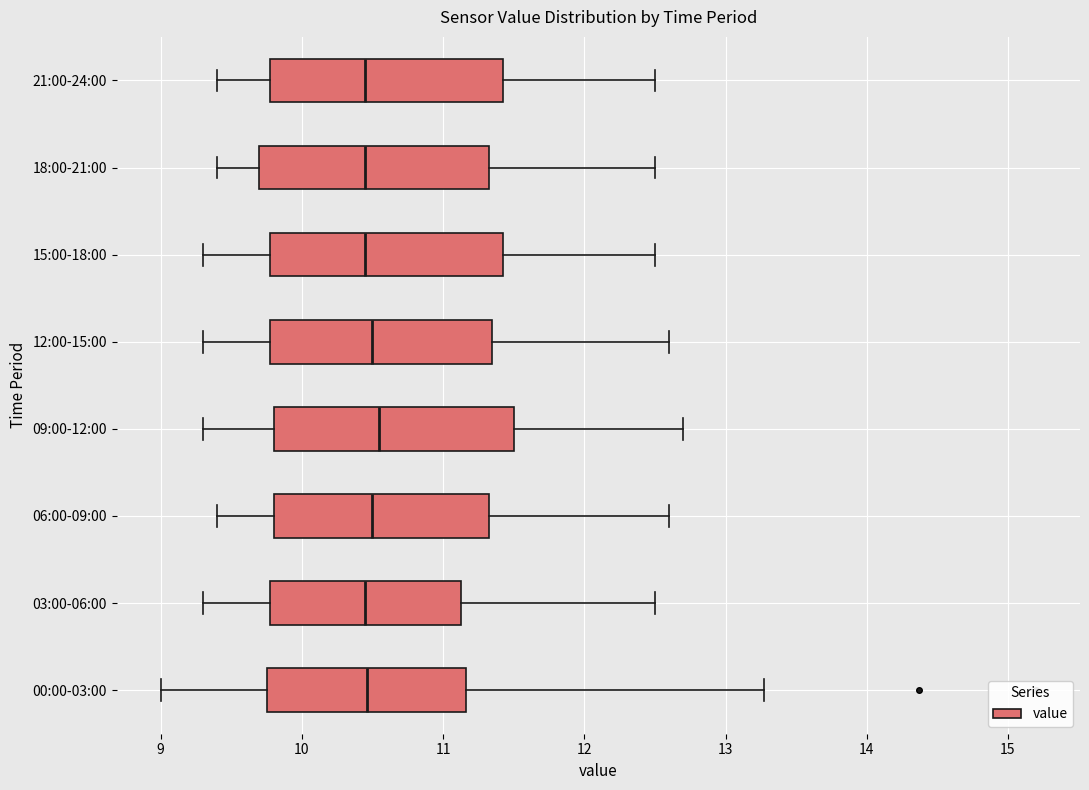

Where does the right whisker of the box for 21:00-24:00 end on the x-axis? The values are not printed on the chart, so give them approximately, as read against the axis.

12.5